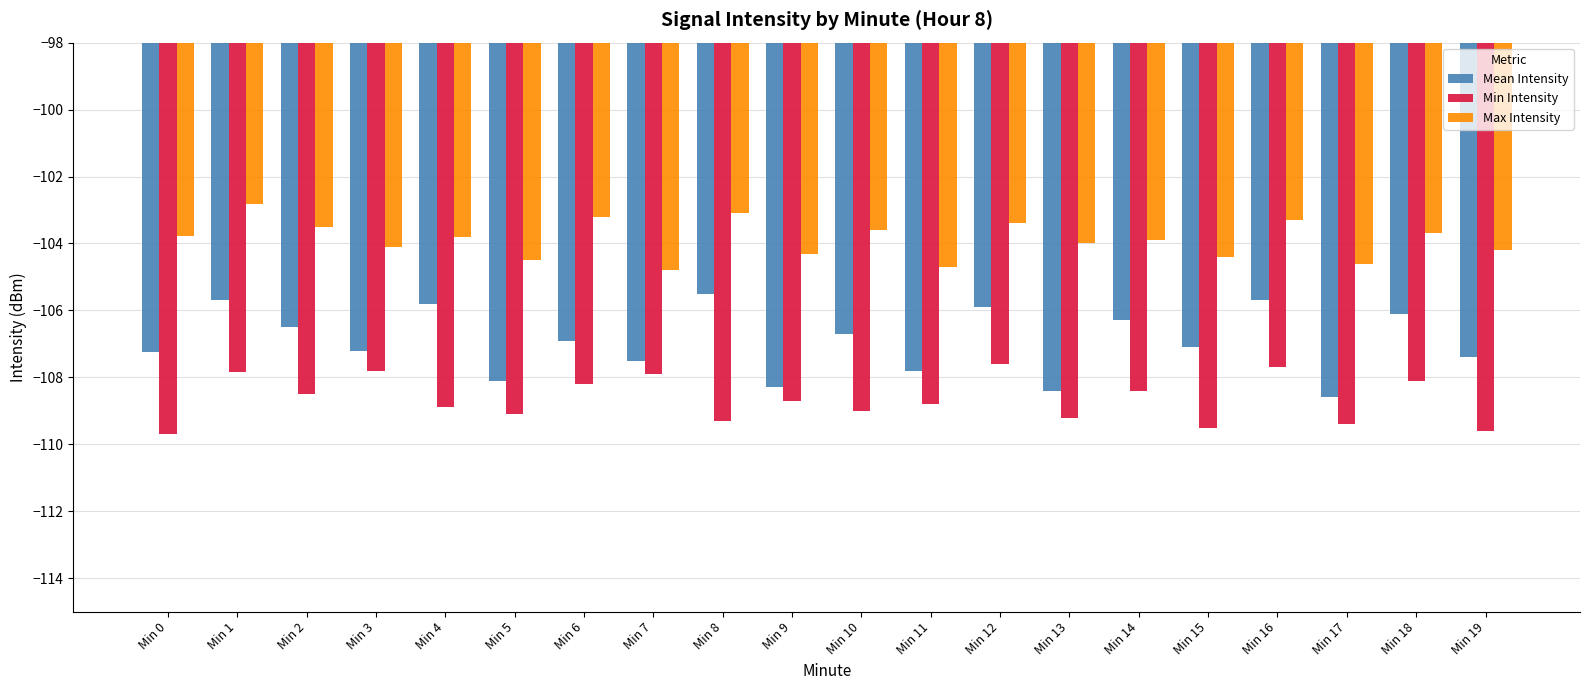

How many bars are there in total?

60